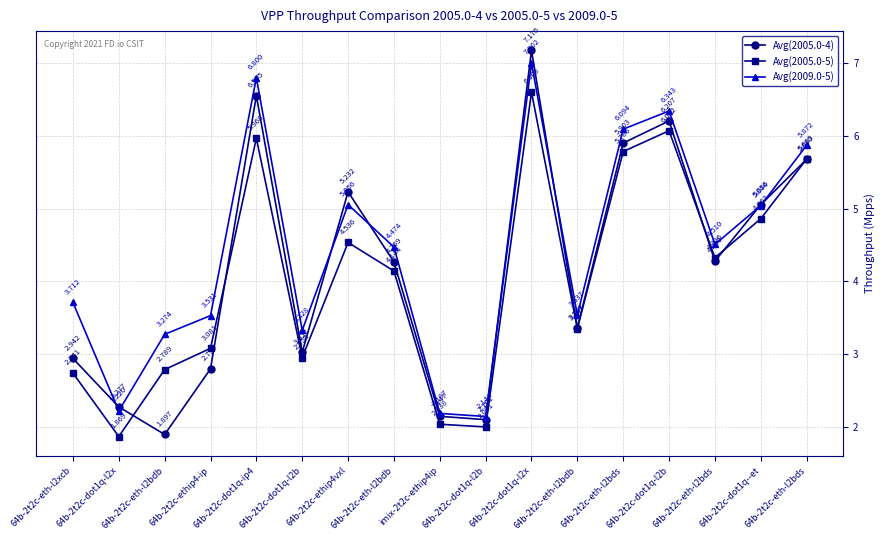

Reading right to left, list all the values displayed in this chart.

Avg(2005.0-4): 5.7	5.1	4.3	6.2	5.9	3.4	7.2	2.1	2.1	4.3	5.2	3.0	6.6	2.8	1.9	2.3	2.9
Avg(2005.0-5): 5.7	4.9	4.3	6.1	5.8	3.4	6.6	2.0	2.0	4.1	4.5	3.0	6.0	3.1	2.8	1.9	2.7
Avg(2009.0-5): 5.9	5.0	4.5	6.3	6.1	3.5	7.0	2.1	2.2	4.5	5.1	3.3	6.8	3.5	3.3	2.2	3.7